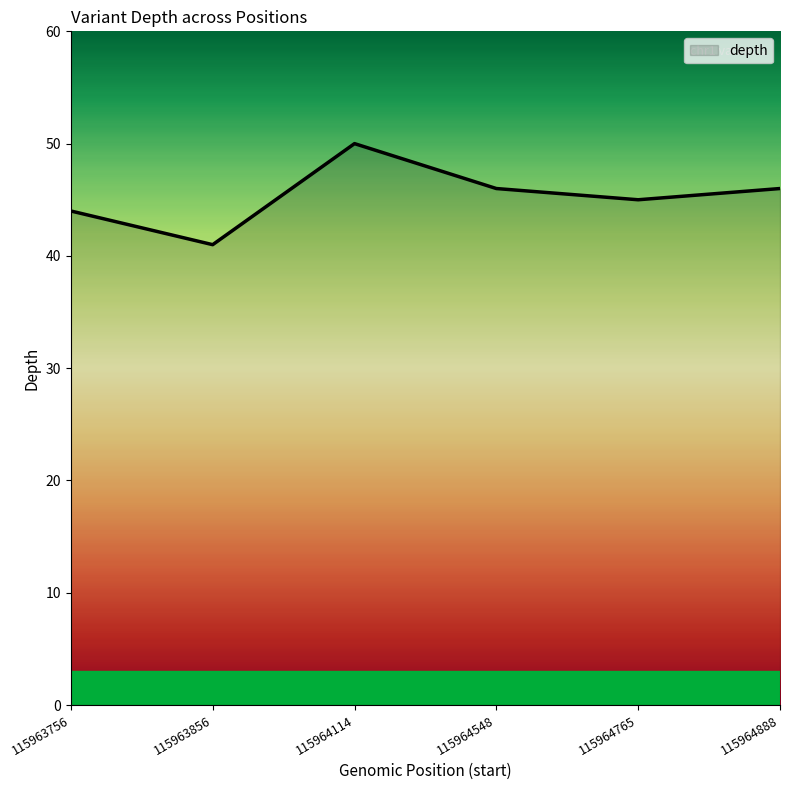

True or false: the data shows 45 at 115964765.

True